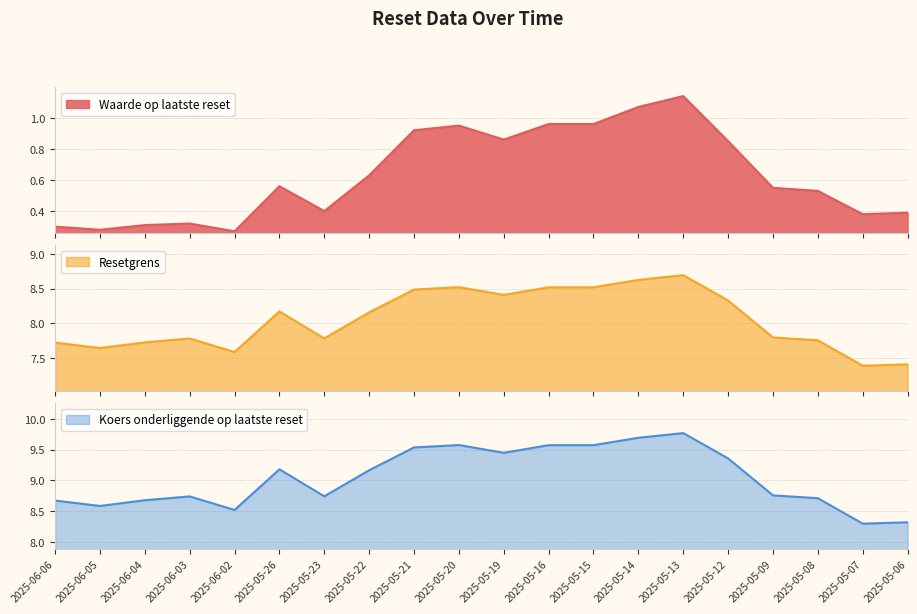

At which category is the sum across all series the highest?

2025-05-13